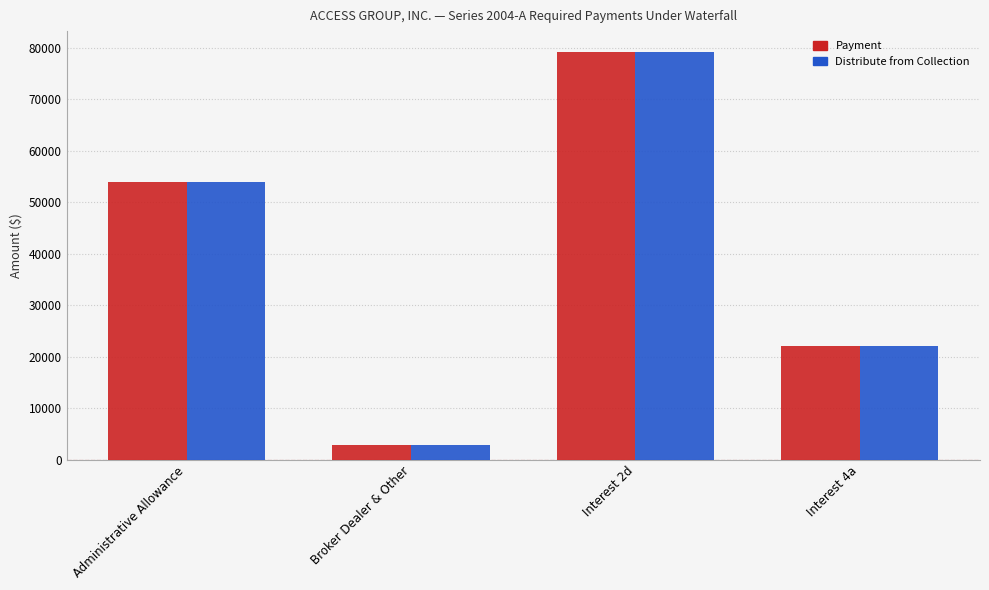

Is the value of Payment at Interest 2d greater than the value of Distribute from Collection at Administrative Allowance?

Yes